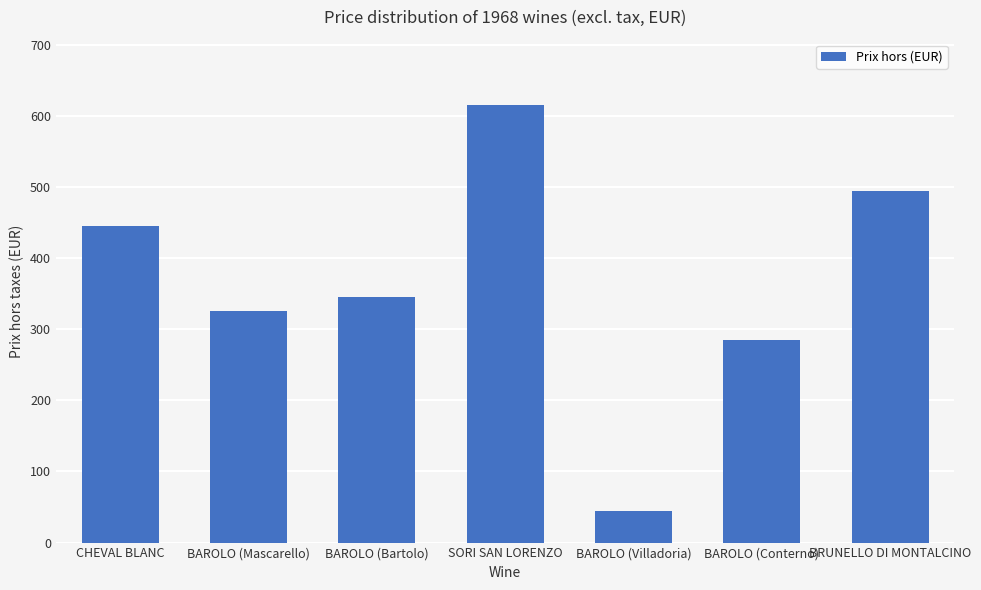

What is the greatest value displayed?

615